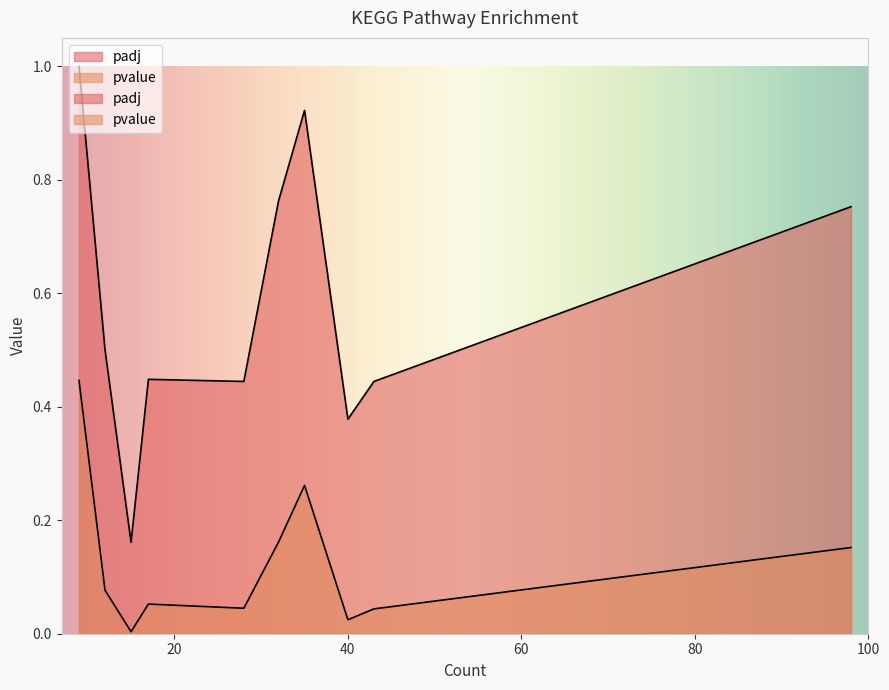

Which series has the largest range (max minus min)?

padj